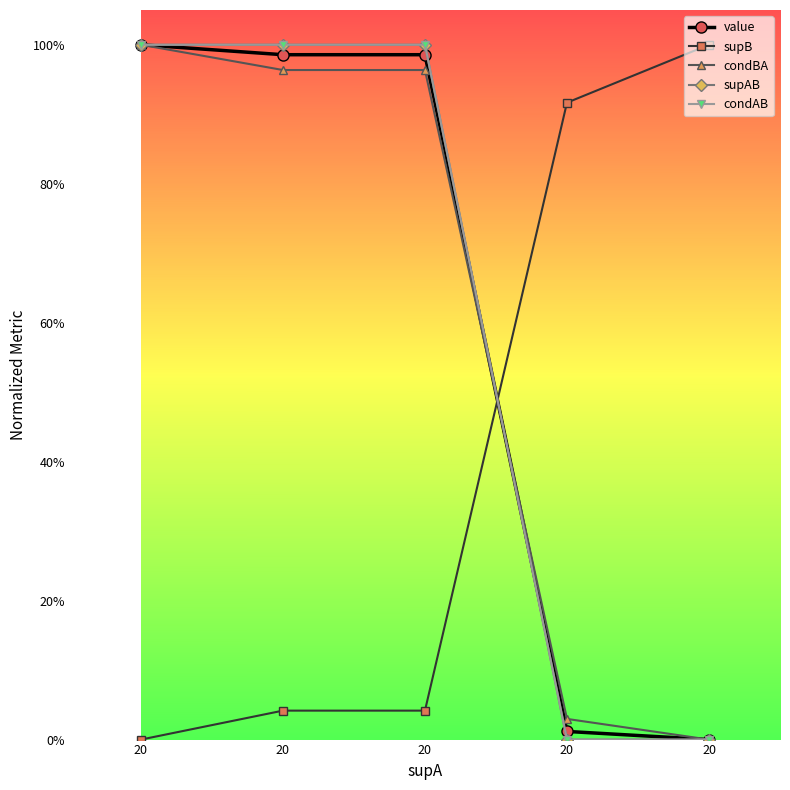

What is the difference between the condBA values at 20 and 20?

1.0